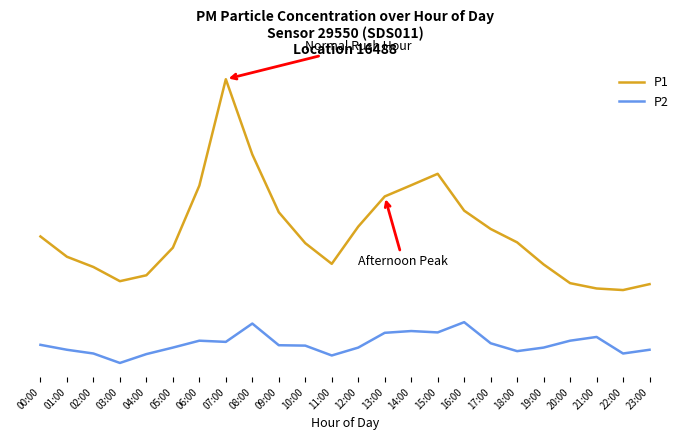

Is it true that P2 equals 5.4 at 05:00?

True